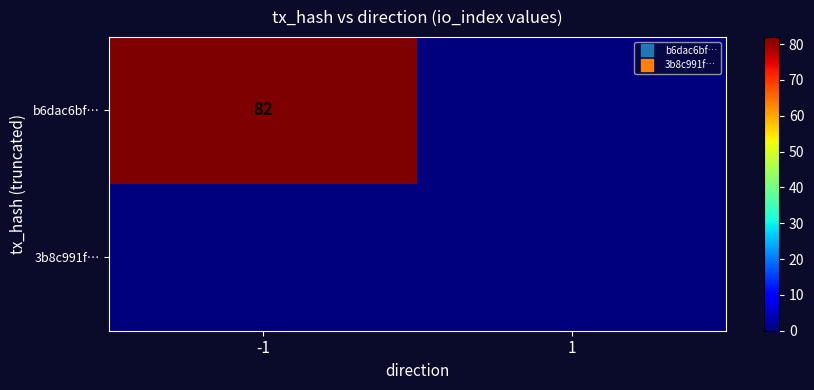

At 1, list the series in order from largest to smallest.

b6dac6bf…, 3b8c991f…